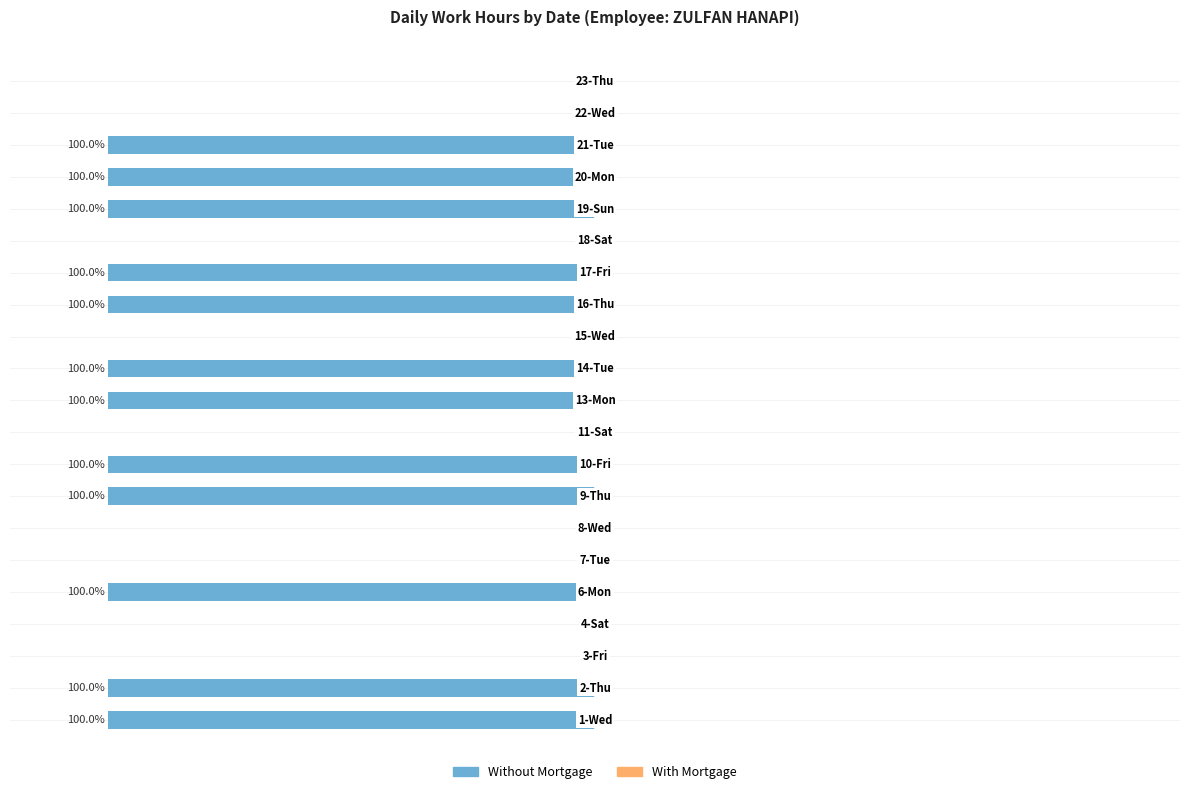

Are the bars horizontal?

Yes